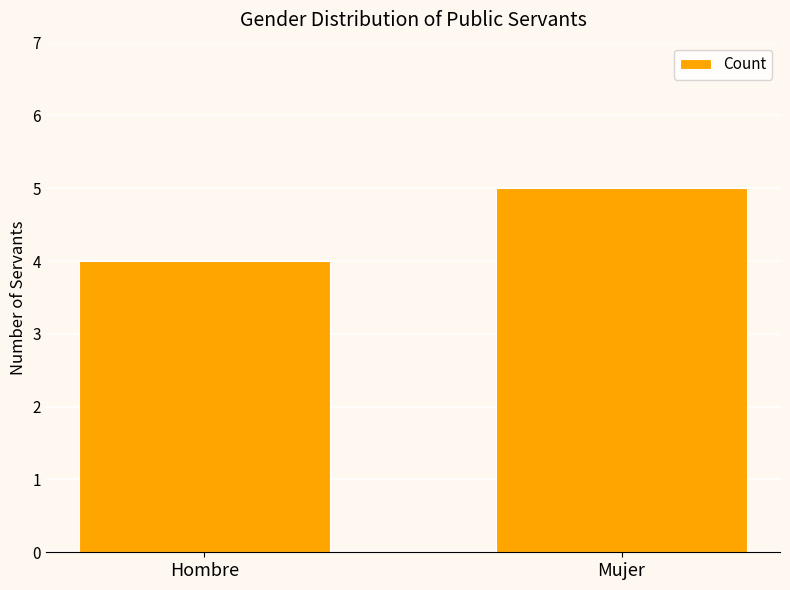

What is the sum of all values?

9